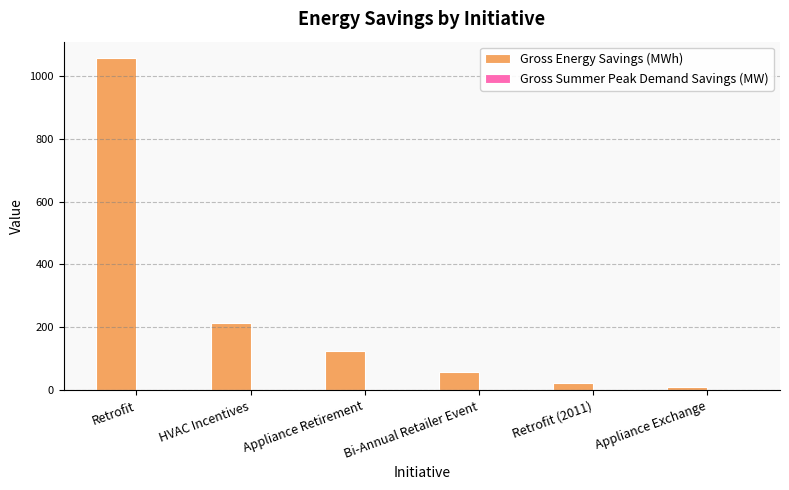

Is it true that Gross Energy Savings (MWh) equals 219.6 at Retrofit?

False